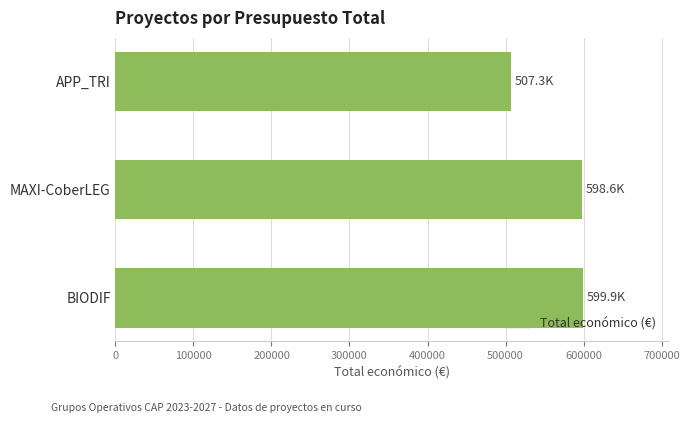

At which label is the value closest to 553591?

MAXI-CoberLEG